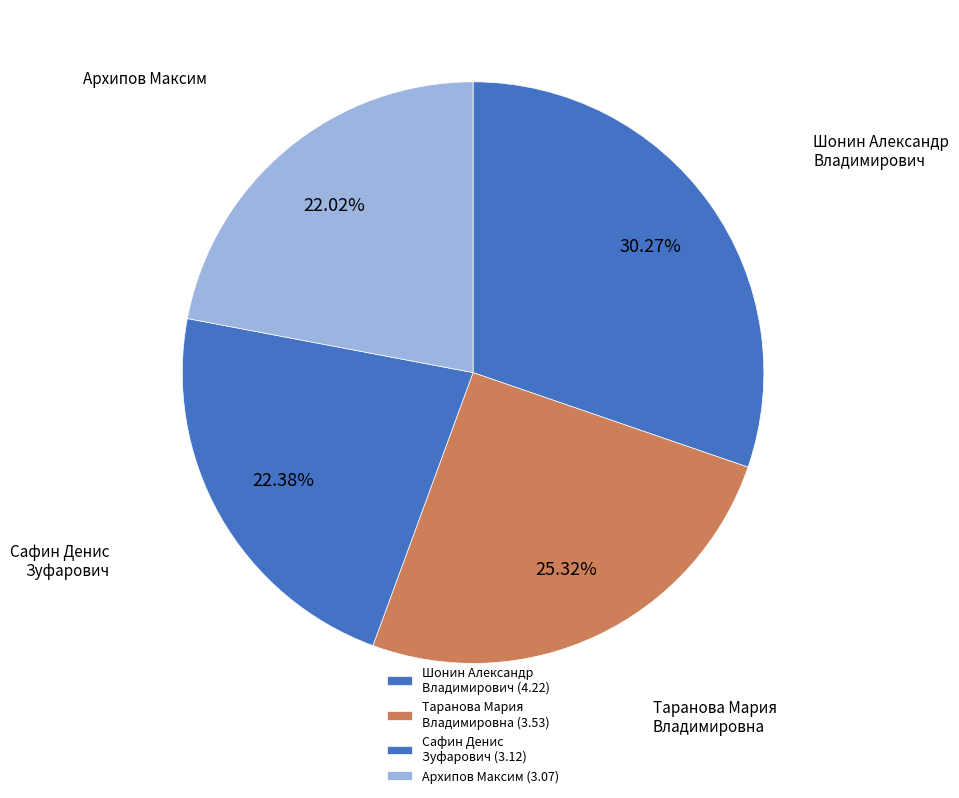

How many segments does this pie chart have?

4